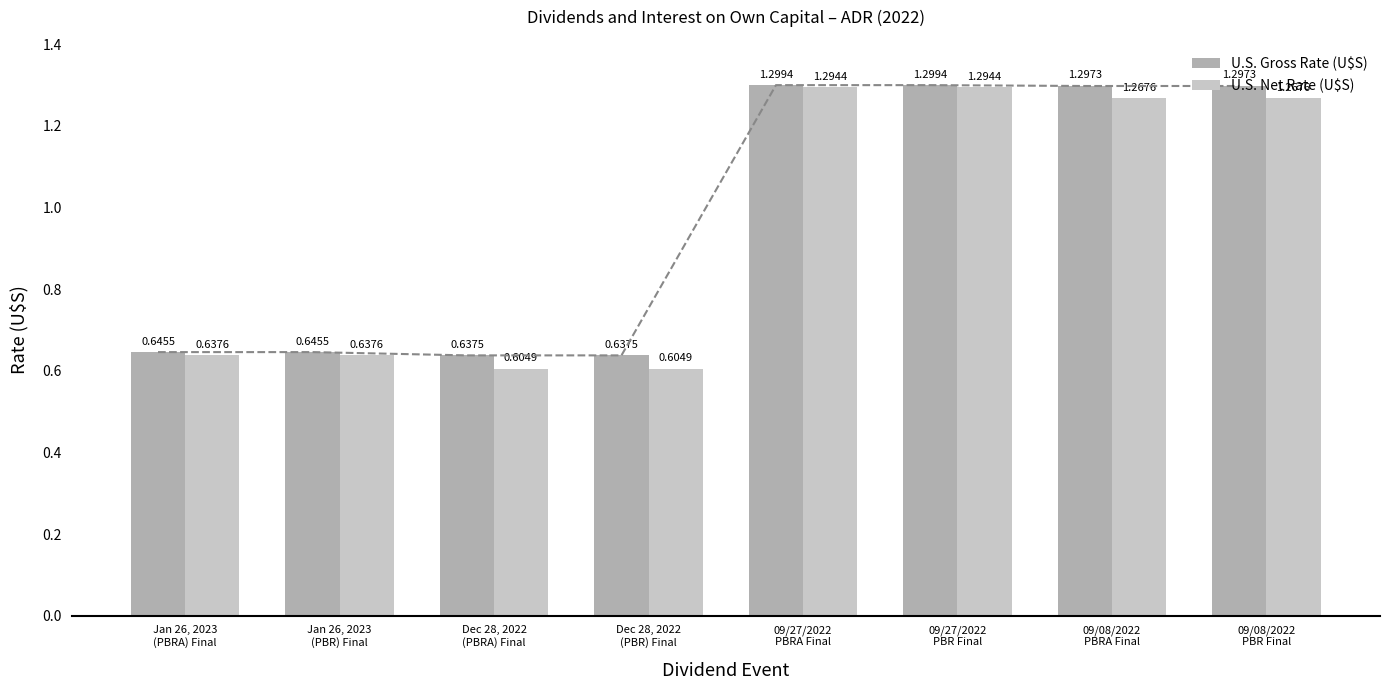

What position from the left is 09/27/2022
PBR Final?

6